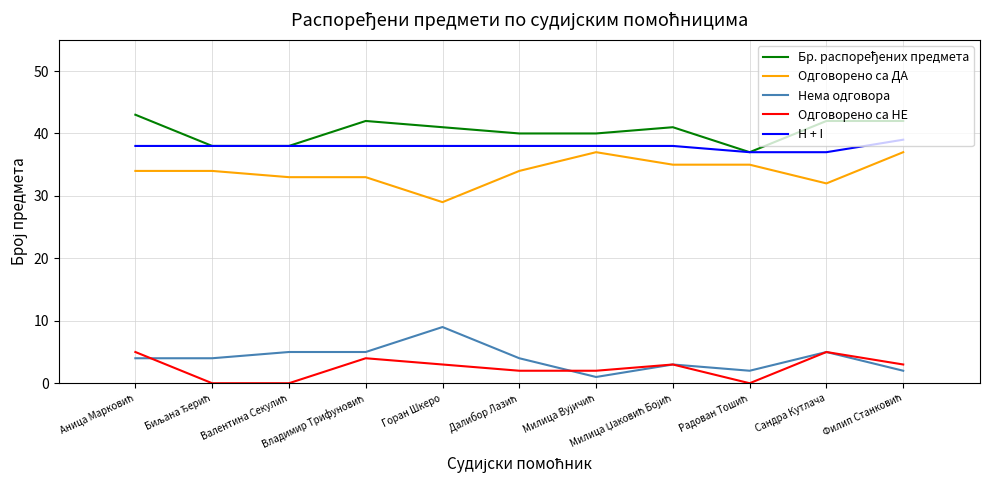

True or false: Одговорено са ДА and Одговорено са НЕ cross at least once.

False